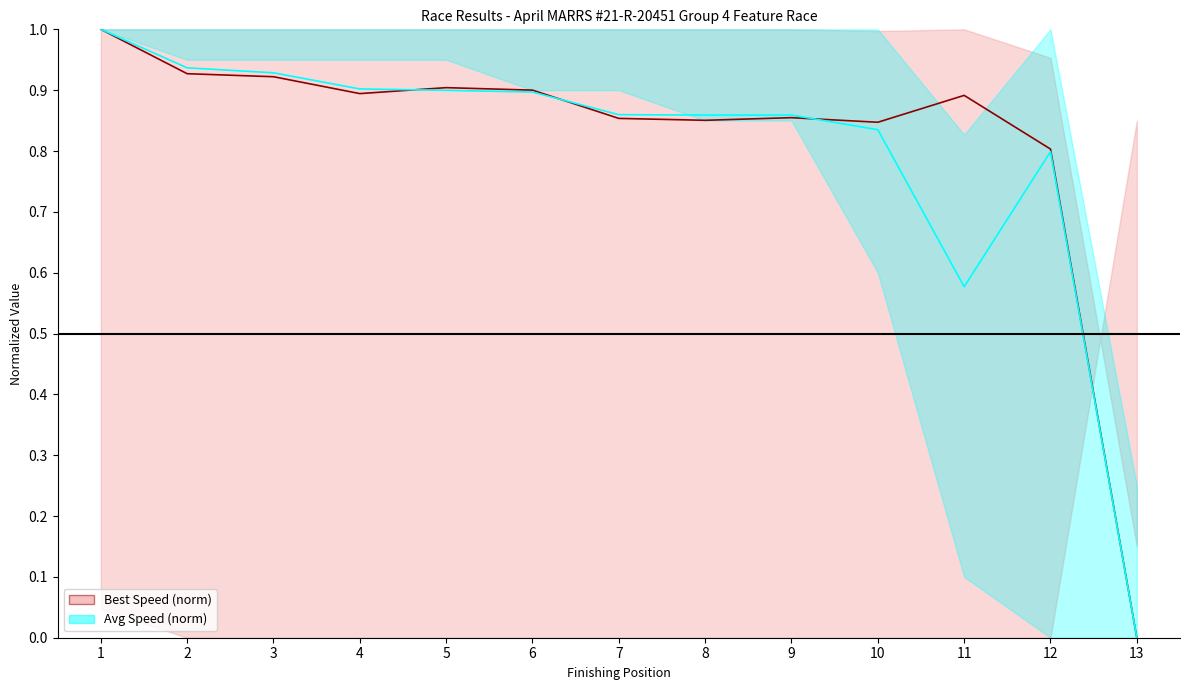

How many intersections are there between Best Speed (norm) and Average Speed (norm)?

3